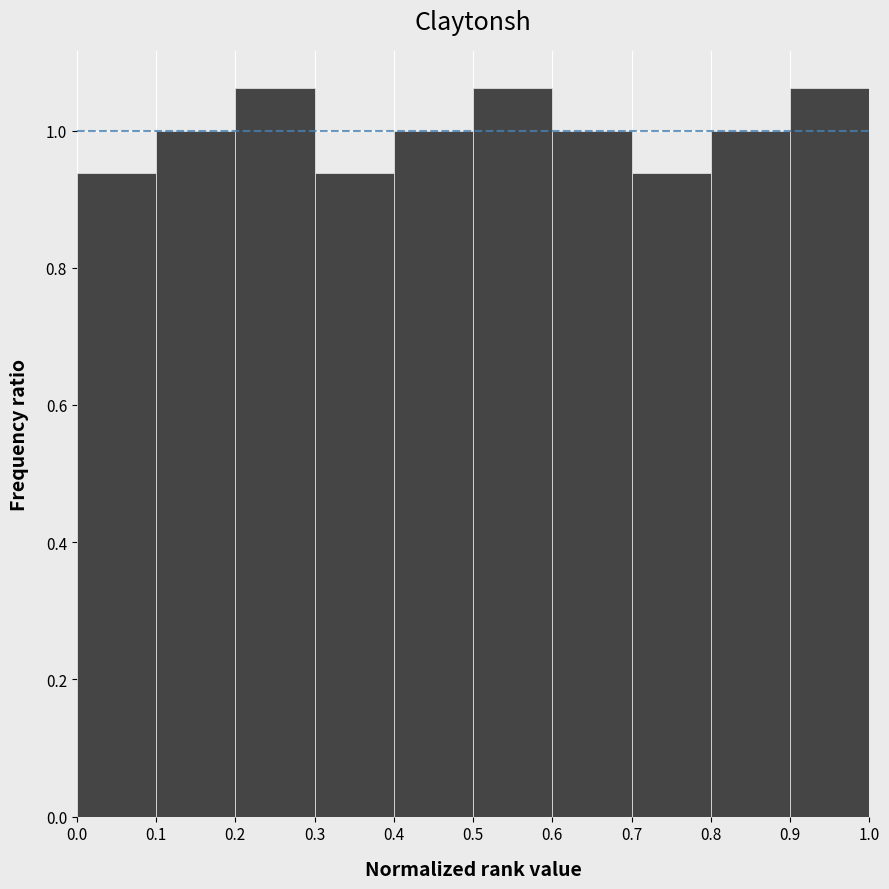

Reading left to right, list every bar in this chart as the range it spans on the x-axis followed by its height. The values are not printed on the chart, so give them approximately, as read against the axis.

0.0 to 0.1: 0.94
0.1 to 0.2: 1.00
0.2 to 0.3: 1.06
0.3 to 0.4: 0.94
0.4 to 0.5: 1.00
0.5 to 0.6: 1.06
0.6 to 0.7: 1.00
0.7 to 0.8: 0.94
0.8 to 0.9: 1.00
0.9 to 1.0: 1.06